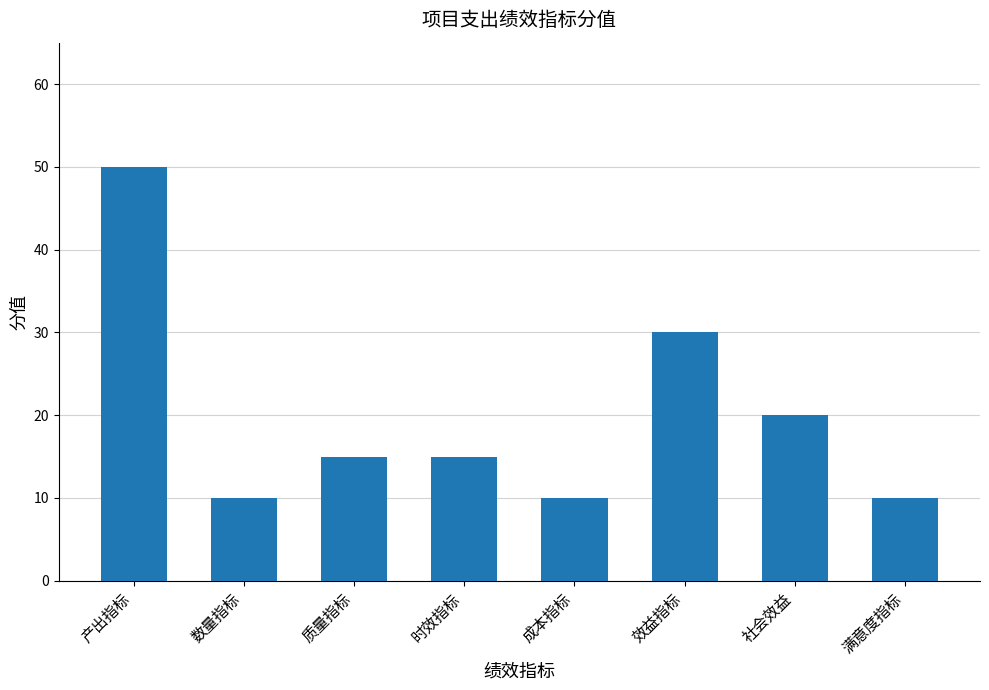

What is the label of the 4th bar from the left?

时效指标